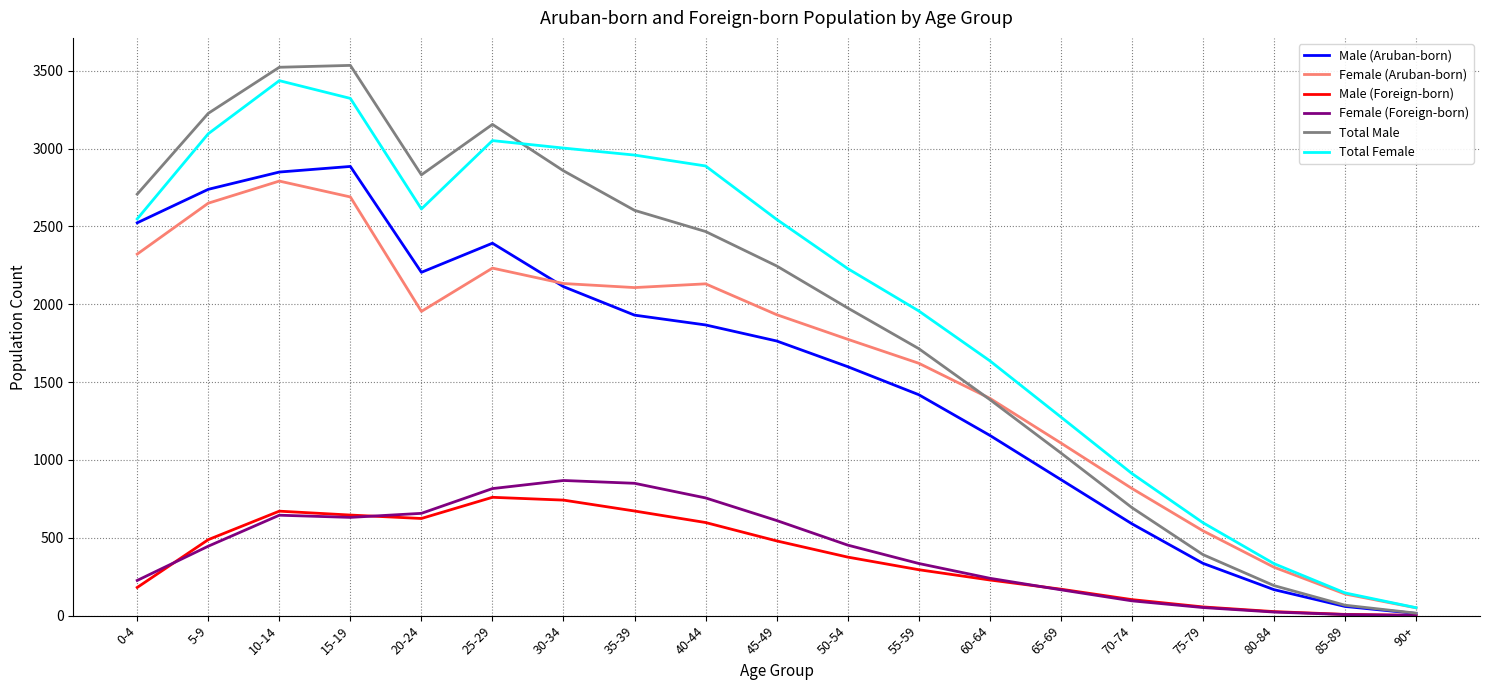

Rank the series by their maximum value, from highest to lowest.

Total Male, Total Female, Male (Aruban-born), Female (Aruban-born), Female (Foreign-born), Male (Foreign-born)